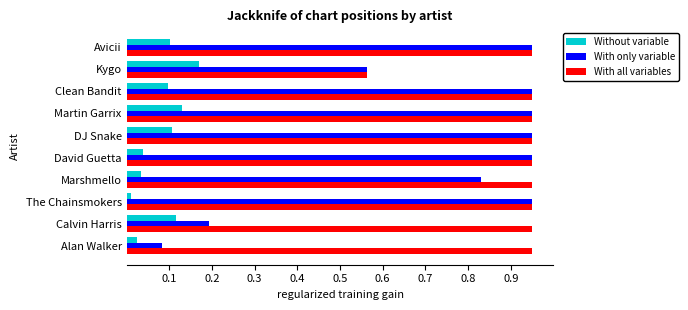

Count the number of categories in the chart.

10